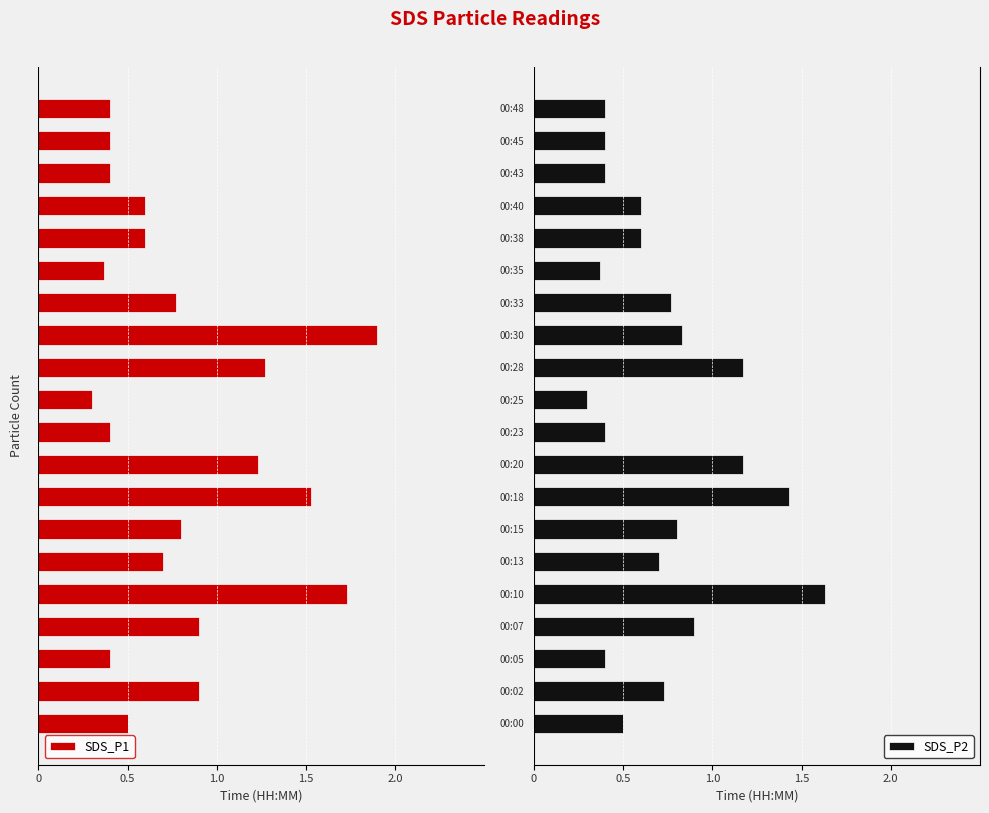

Which category has the lowest value in the SDS_P2 series?

00:25